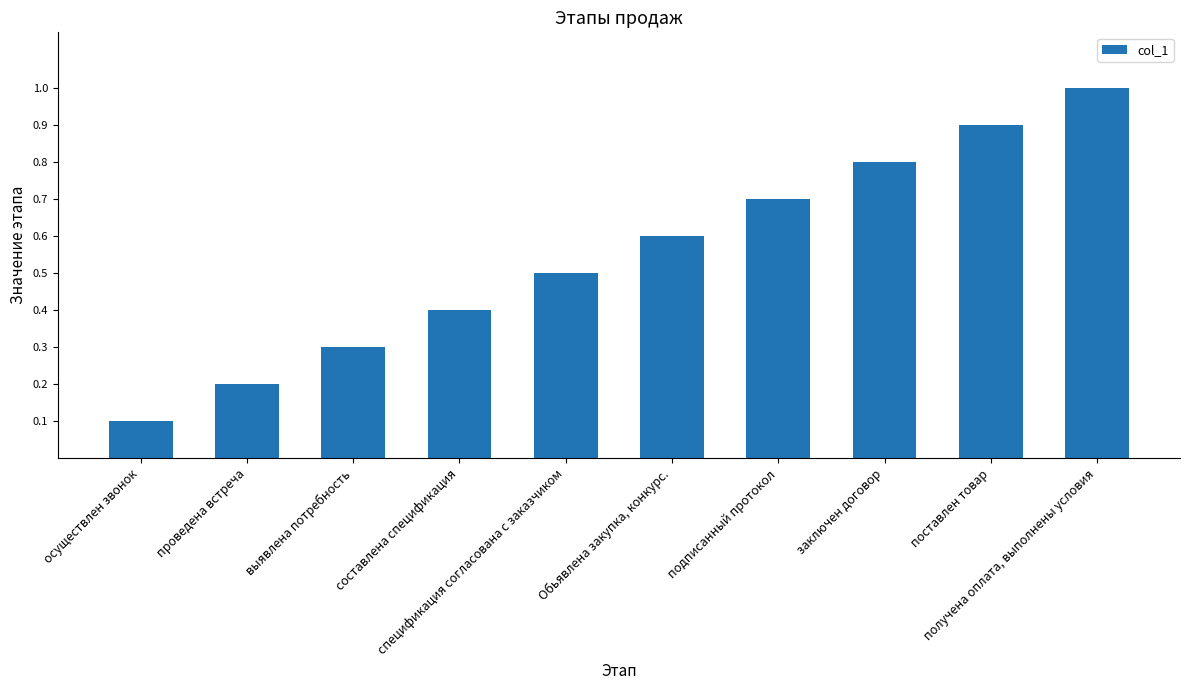

What is the difference between the maximum and minimum values?

0.9